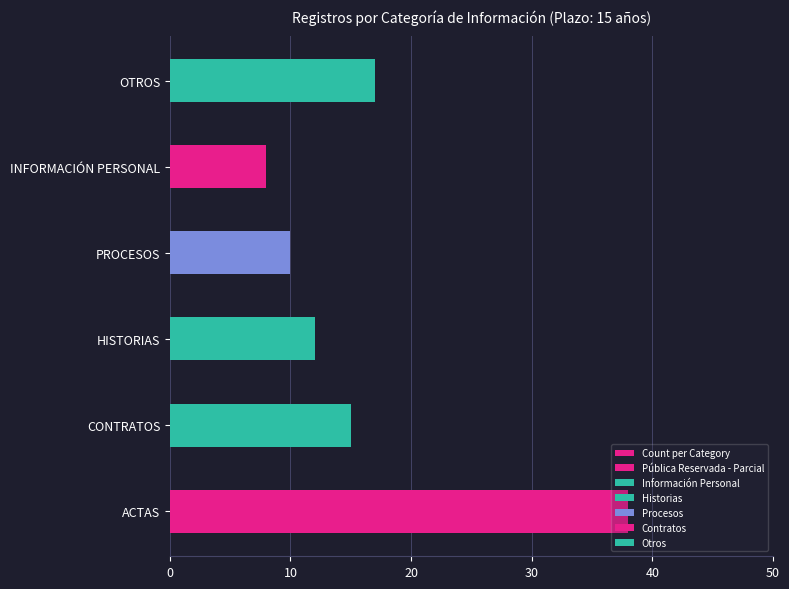

What is the value of the 3rd bar from the left?

12